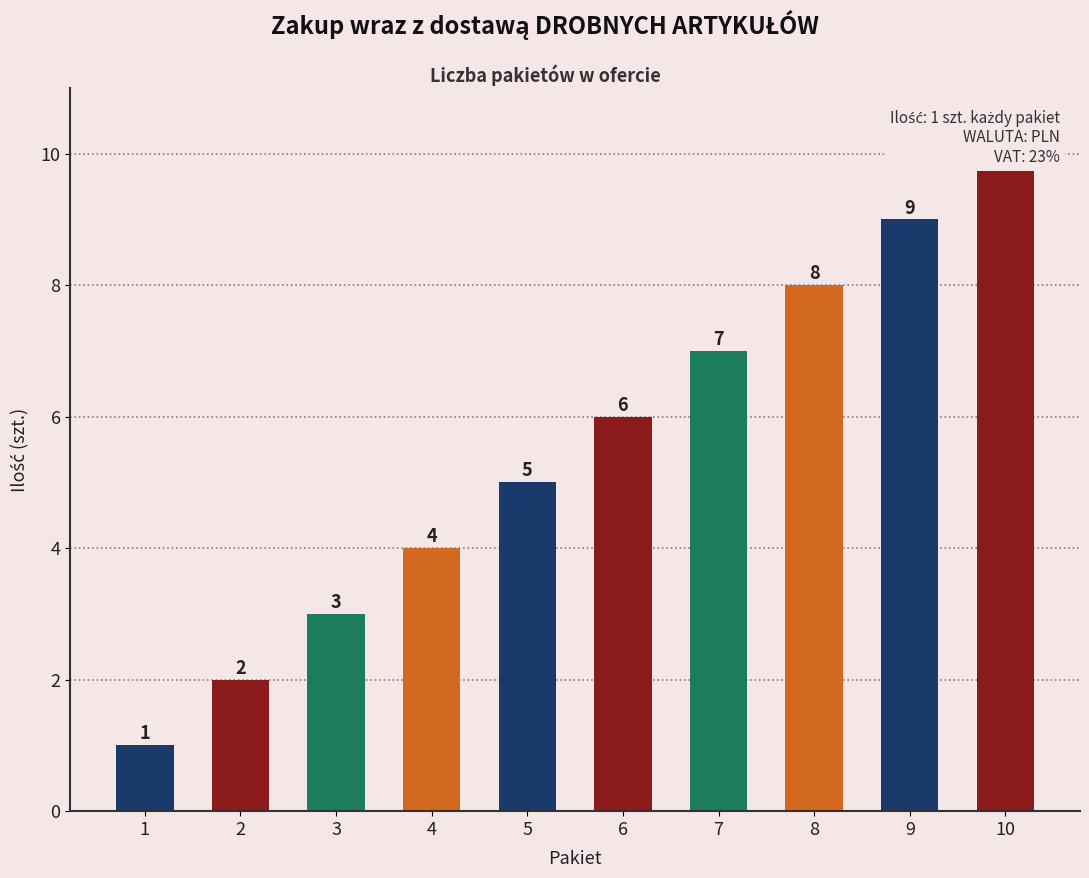

What is the value of the 7th bar from the left?

7